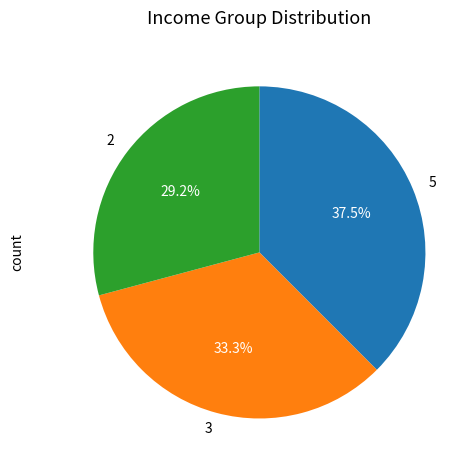

How many segments does this pie chart have?

3